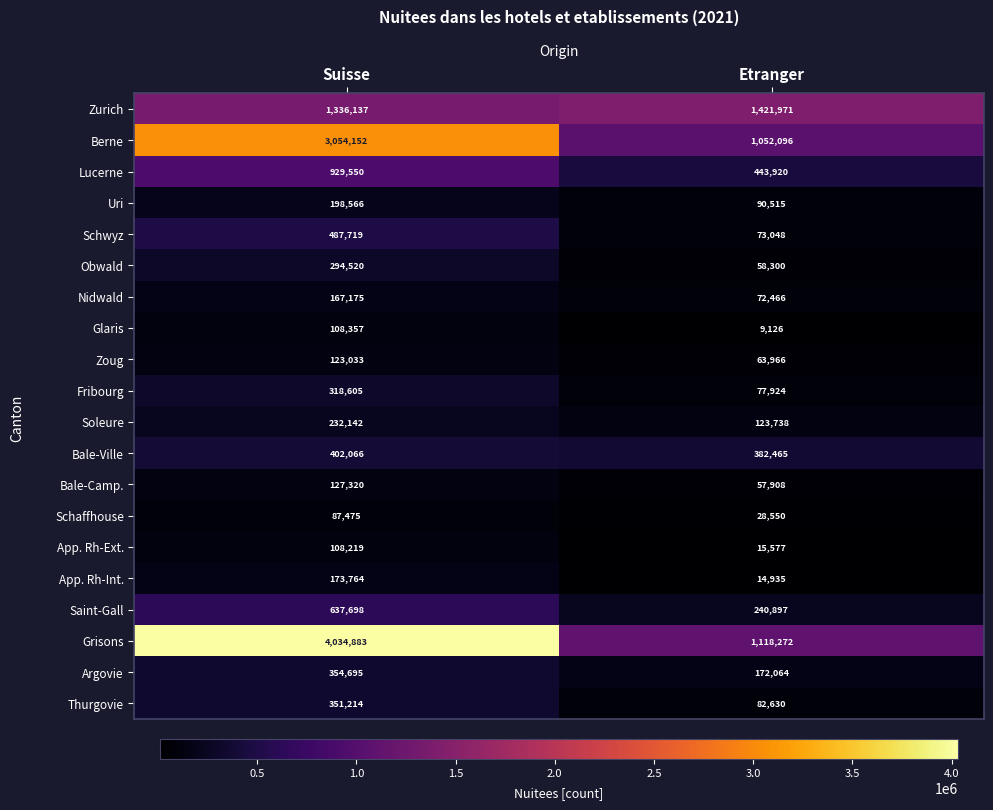

The Zurich series shows 1336137 at Suisse. True or false?

True